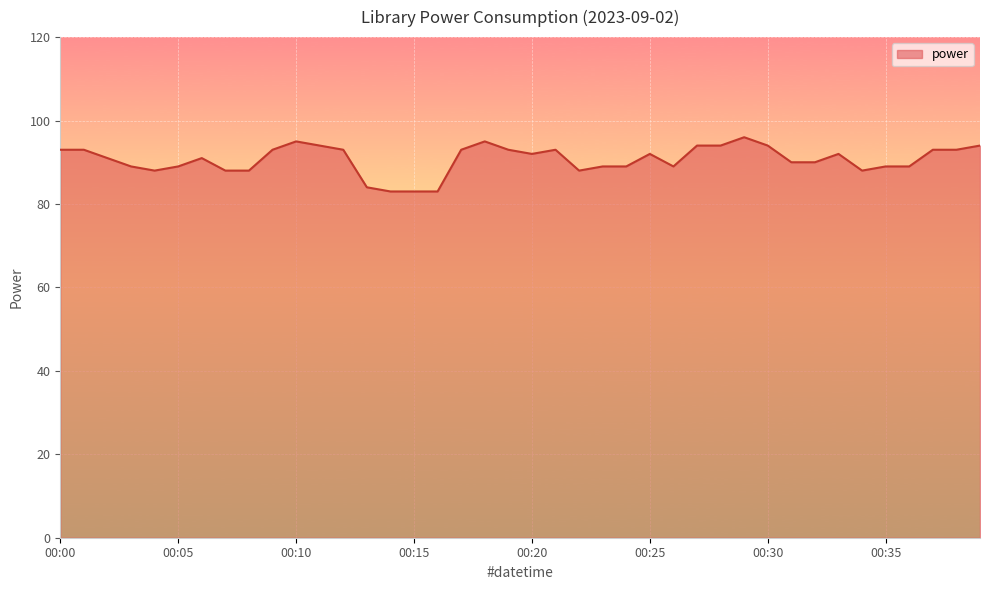

How many lines are shown in the chart?

1